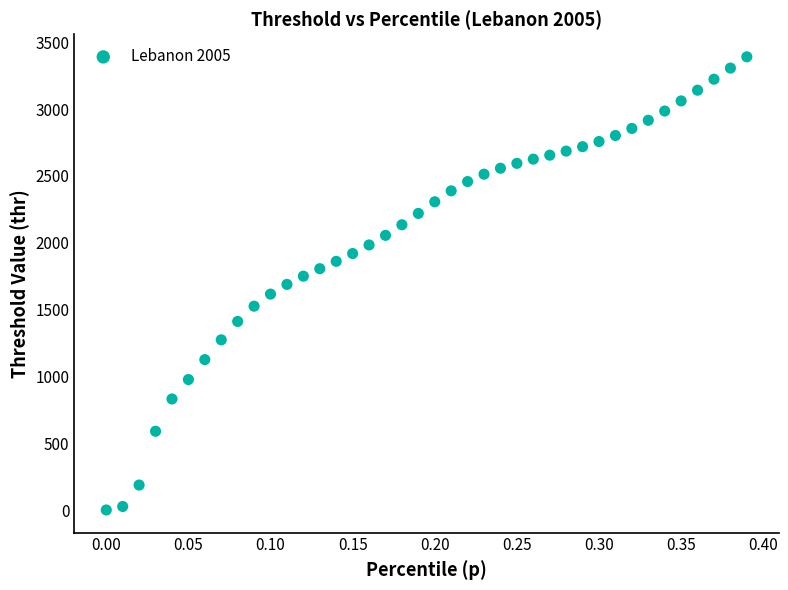

What is the range of X values (max minus min)?

0.4